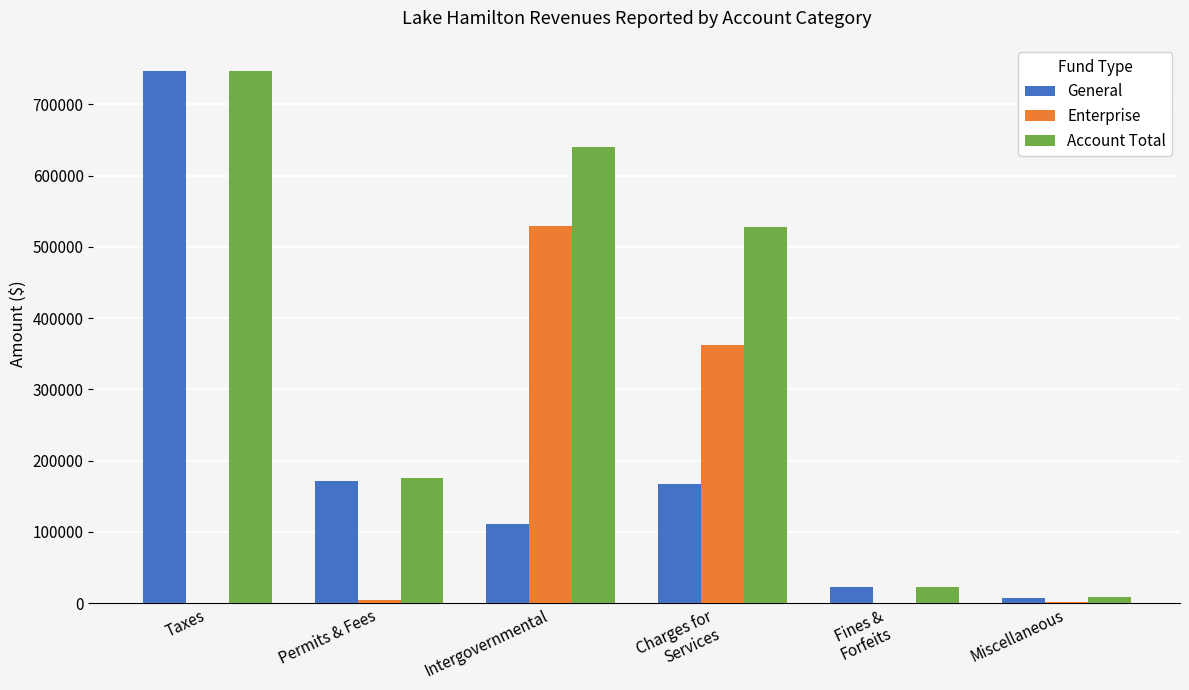

How many data points does each series have?

6